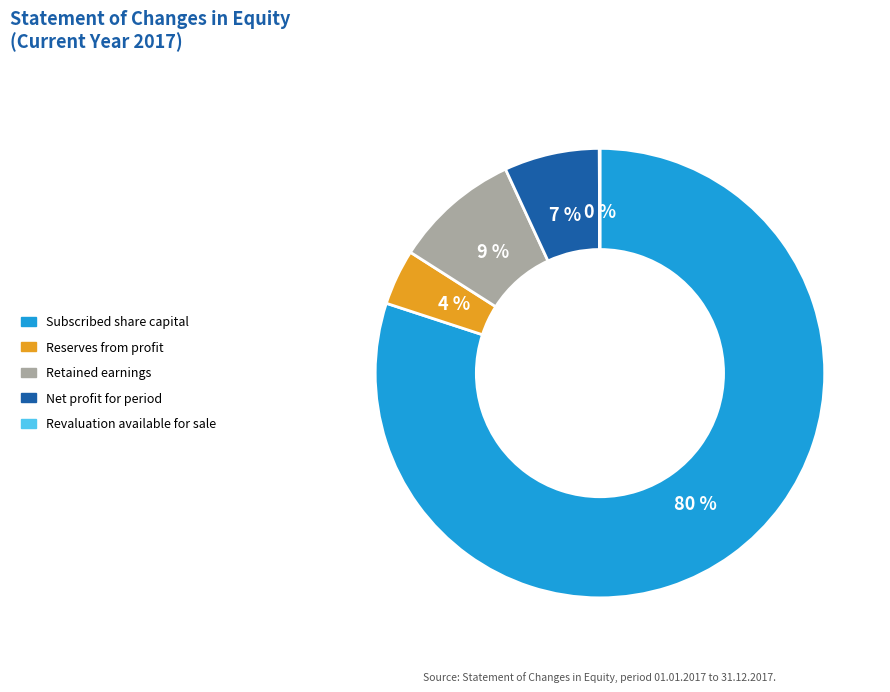

What percentage is the Retained earnings slice, to the nearest percent?

9%